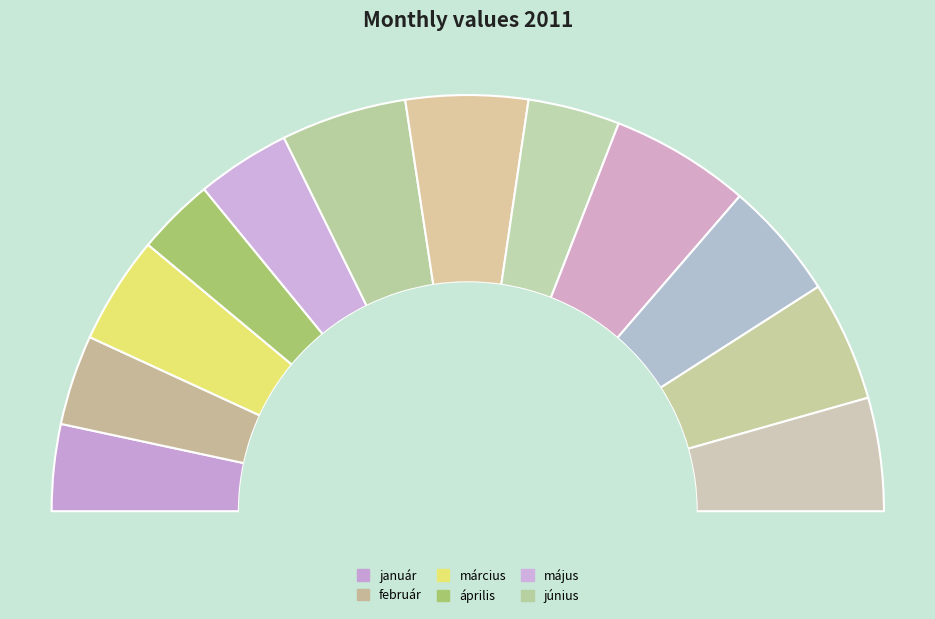

To the nearest percent, what portion does január represent?

7%